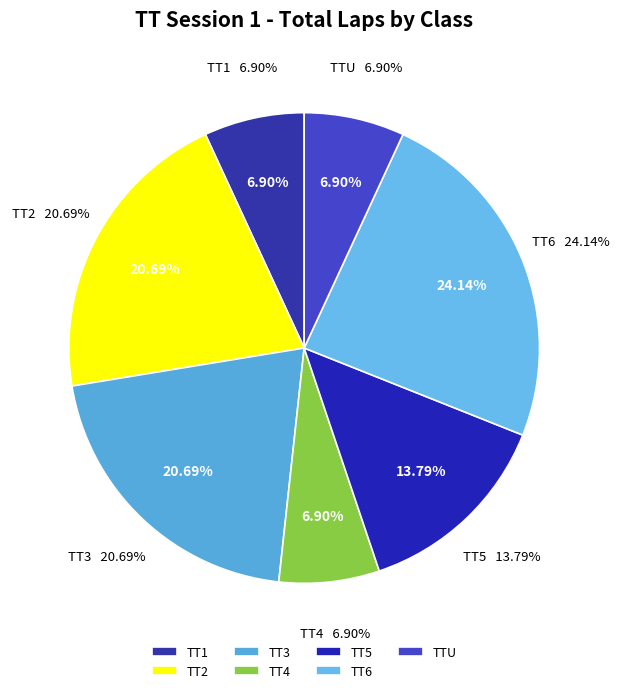

What is the change in value from TT3 to TT6?

+1